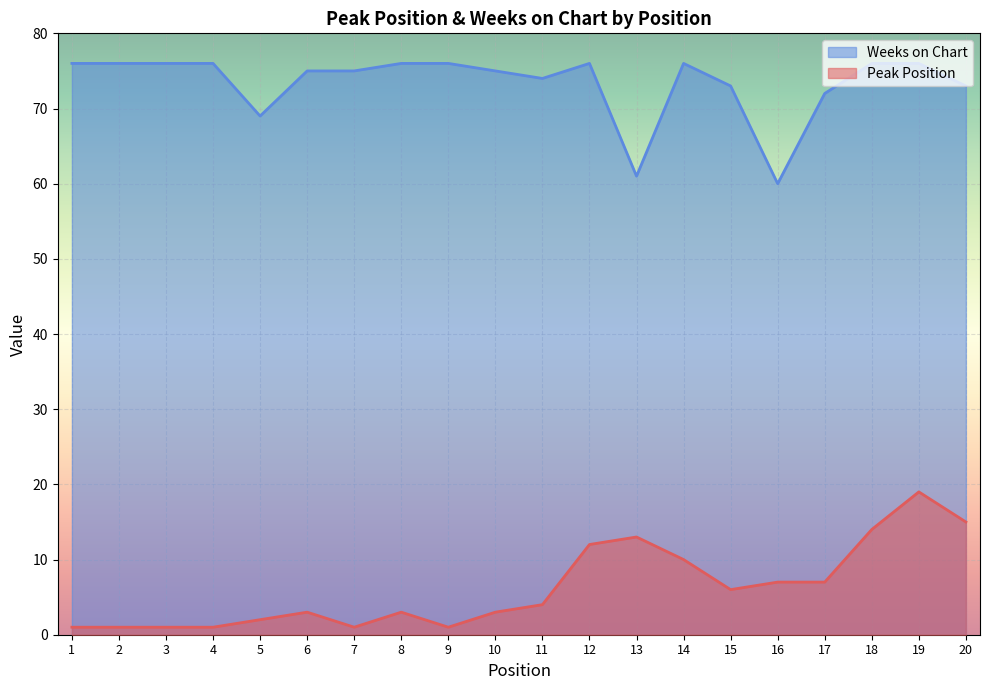

Which series has the widest spread of values?

Peak Position